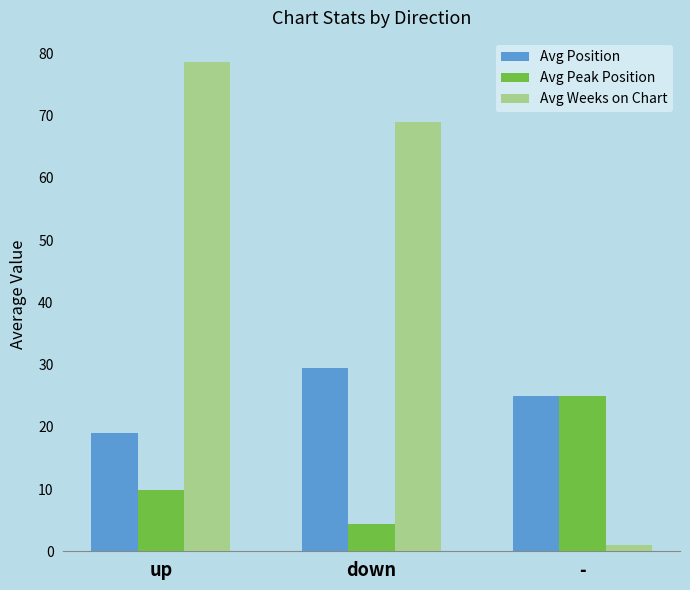

What is the difference between the second highest and minimum values in the Avg Peak Position series?

5.4